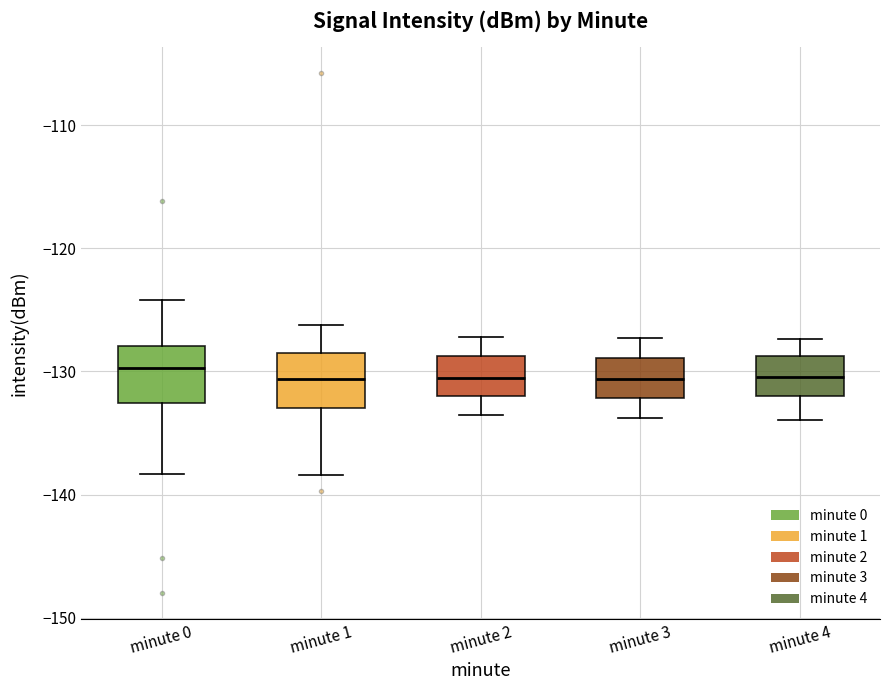

Where does the median line of the box for minute 4 sit on the y-axis? The values are not printed on the chart, so give them approximately, as read against the axis.

-130